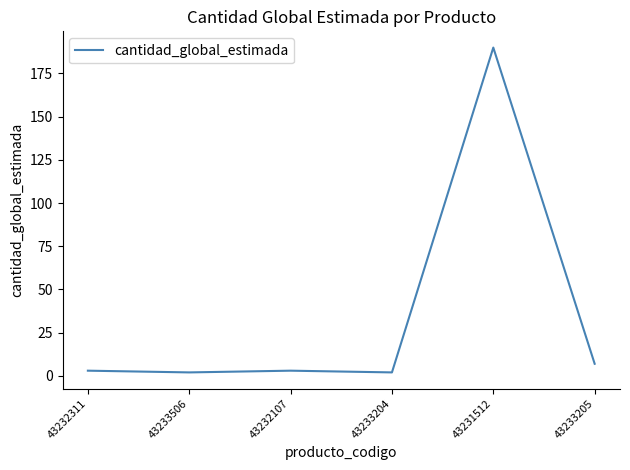

What is the sum of all values?

207